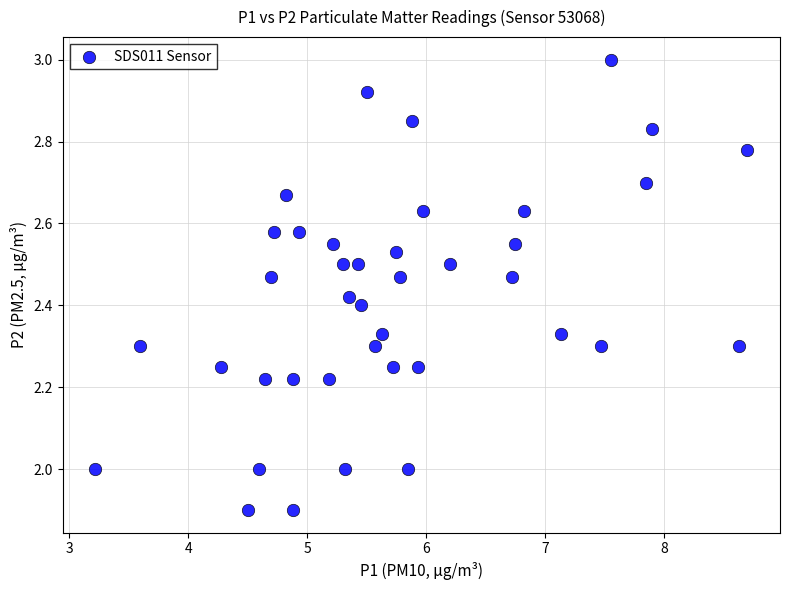

What is the range of Y values (max minus min)?

1.1